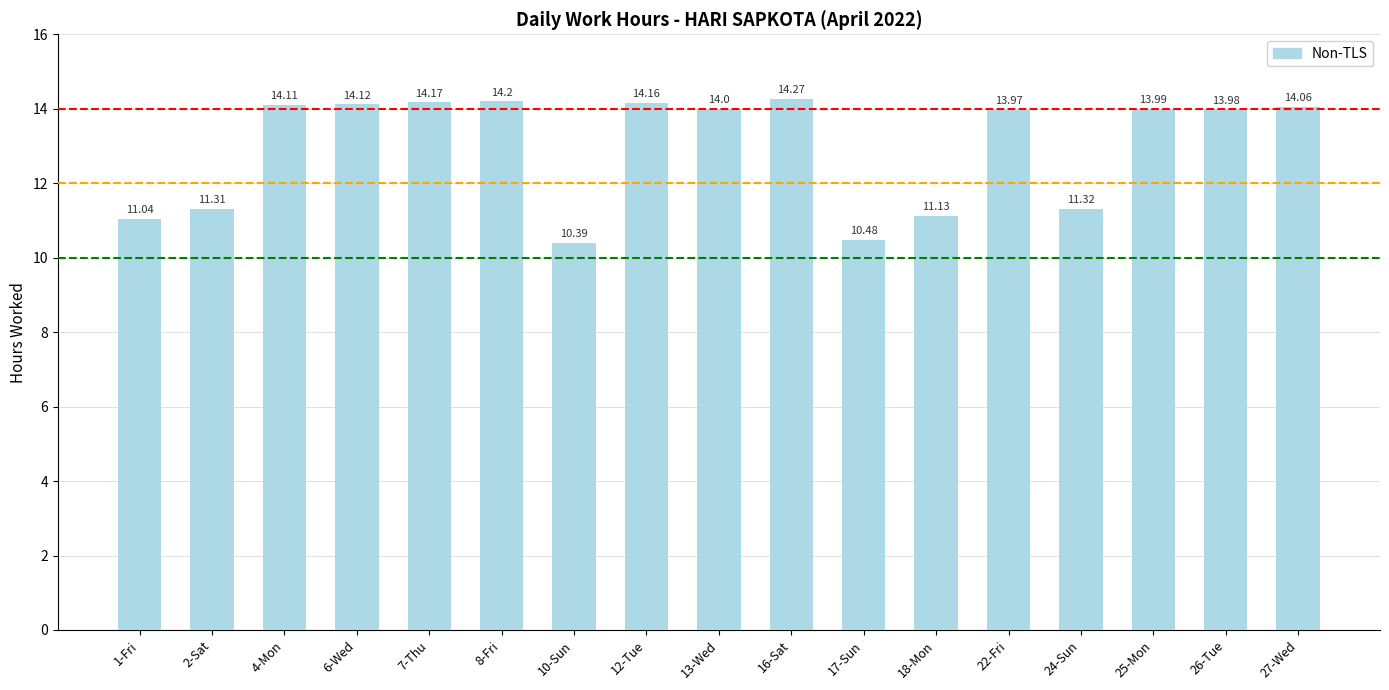

Reading left to right, list all the values displayed in this chart.

1-Fri=11.0	2-Sat=11.3	4-Mon=14.1	6-Wed=14.1	7-Thu=14.2	8-Fri=14.2	10-Sun=10.4	12-Tue=14.2	13-Wed=14.0	16-Sat=14.3	17-Sun=10.5	18-Mon=11.1	22-Fri=14.0	24-Sun=11.3	25-Mon=14.0	26-Tue=14.0	27-Wed=14.1